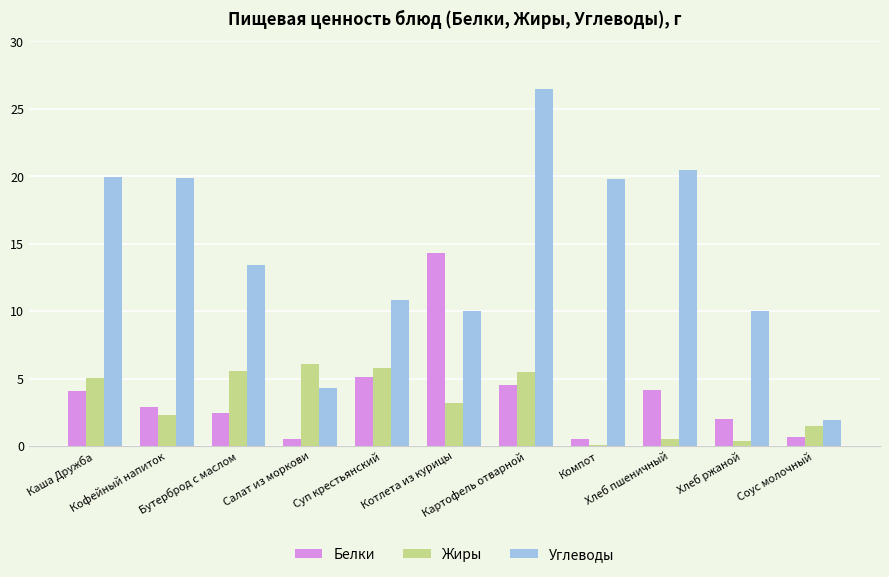

What is the sum of all Белки values?

41.1